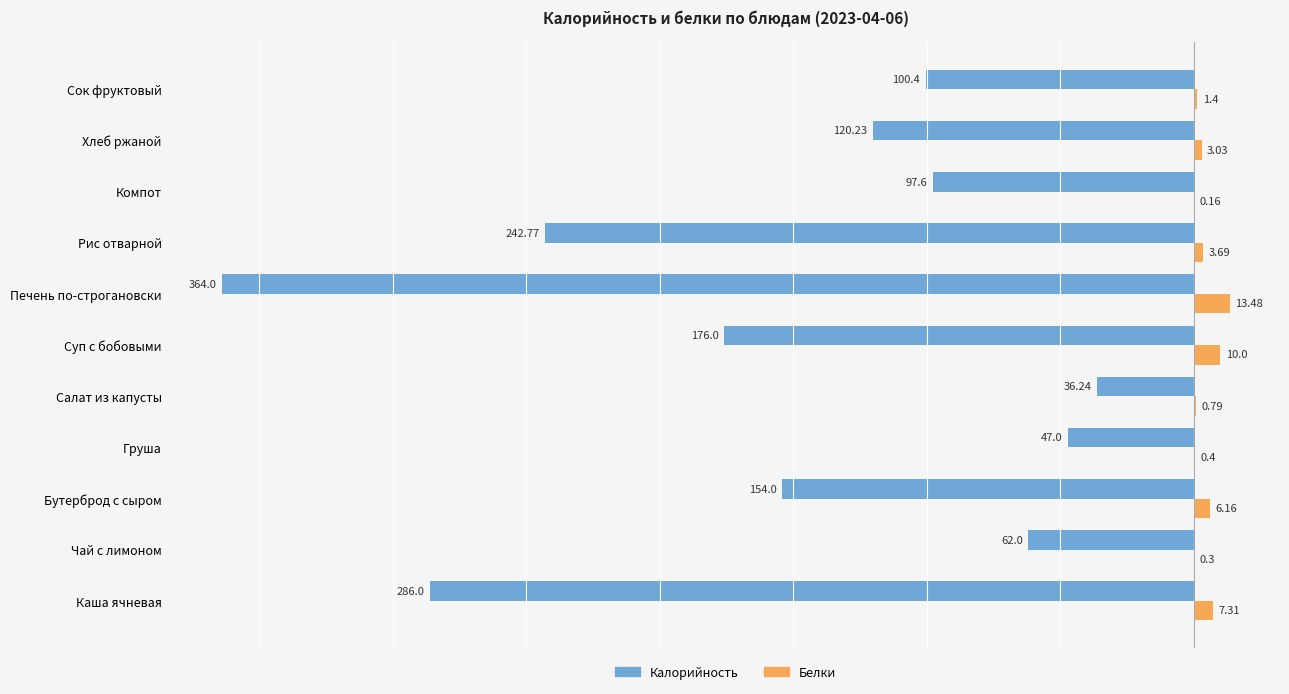

At which category is the sum across all series the highest?

Салат из капусты